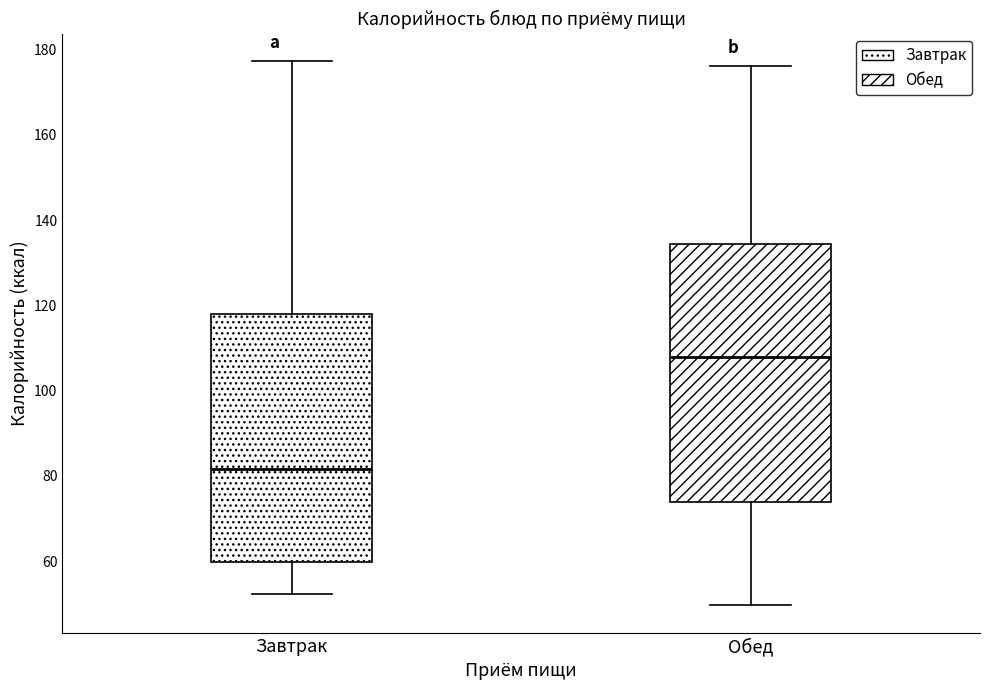

Reading left to right, transcribe this box plot: for each box, give where its median line is, the range the box spans, and where its two whiskers end, as read against the y-axis. The values are not printed on the chart, so give them approximately, as read against the axis.

Завтрак: median 82, box 60 to 118, whiskers 52 to 178
Обед: median 108, box 74 to 134, whiskers 50 to 176